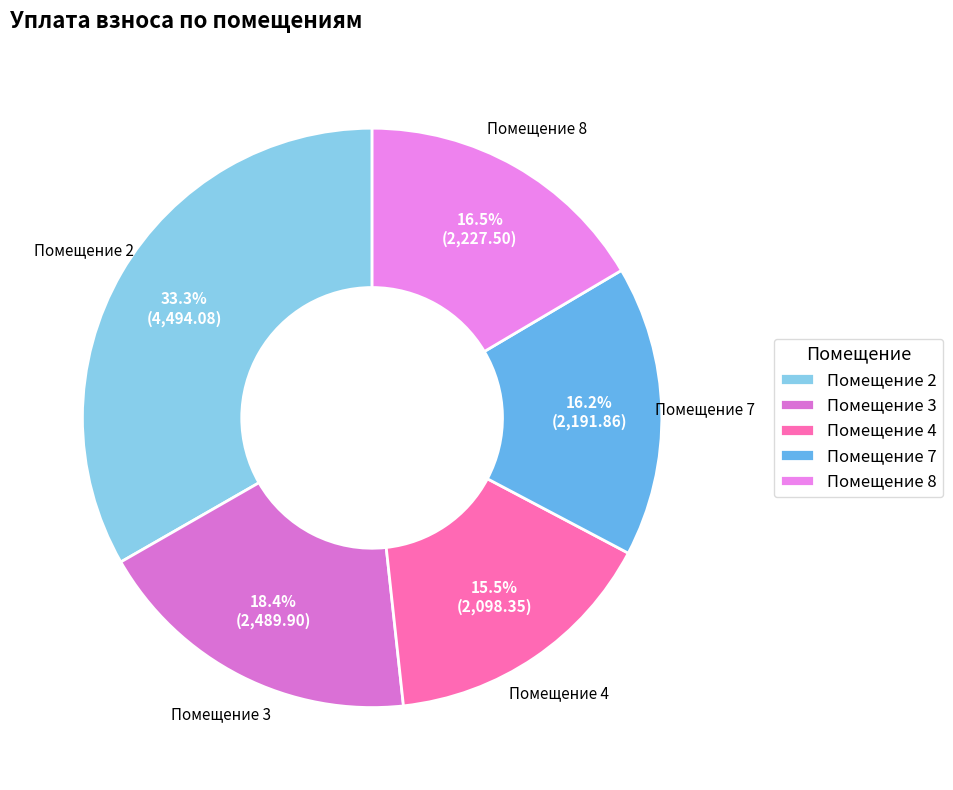

Is there any slice that represents more than half of the pie?

No